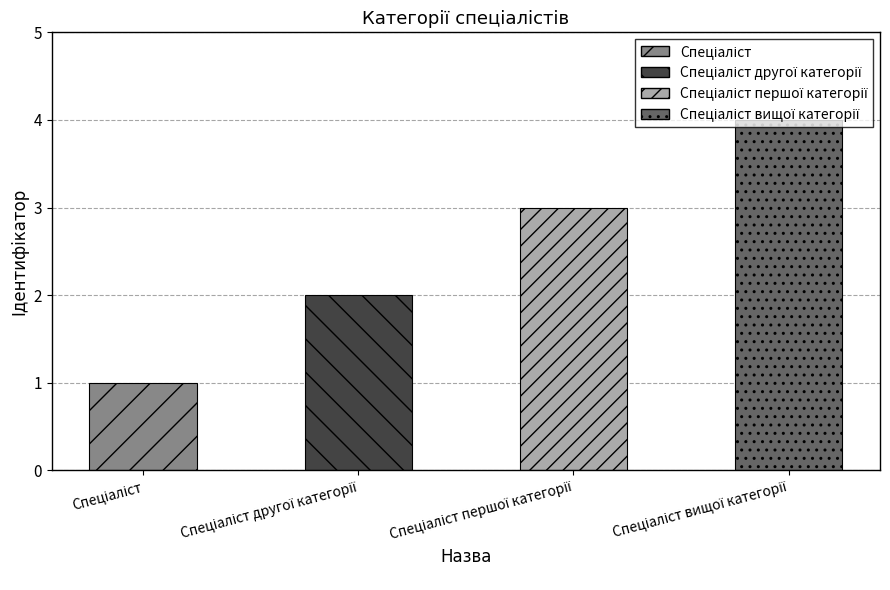

What is the sum of all values?

10